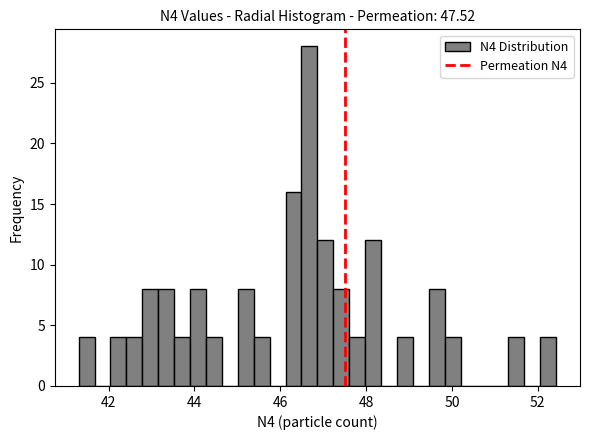

Read against the x-axis, roughly where is the centre of the tallest bar?

46.6